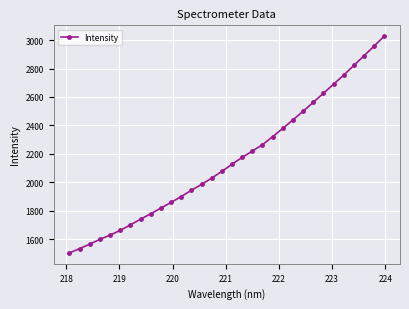

What is the value of the 29th point from the left?

2821.8